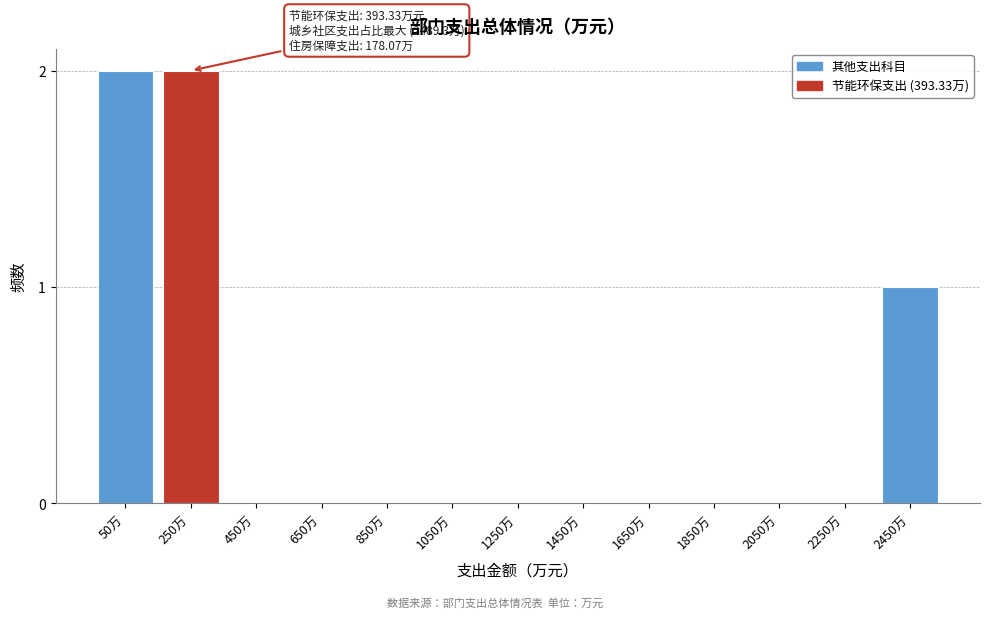

Reading left to right, list all the values displayed in this chart.

50万=2	250万=2	450万=0	650万=0	850万=0	1050万=0	1250万=0	1450万=0	1650万=0	1850万=0	2050万=0	2250万=0	2450万=1